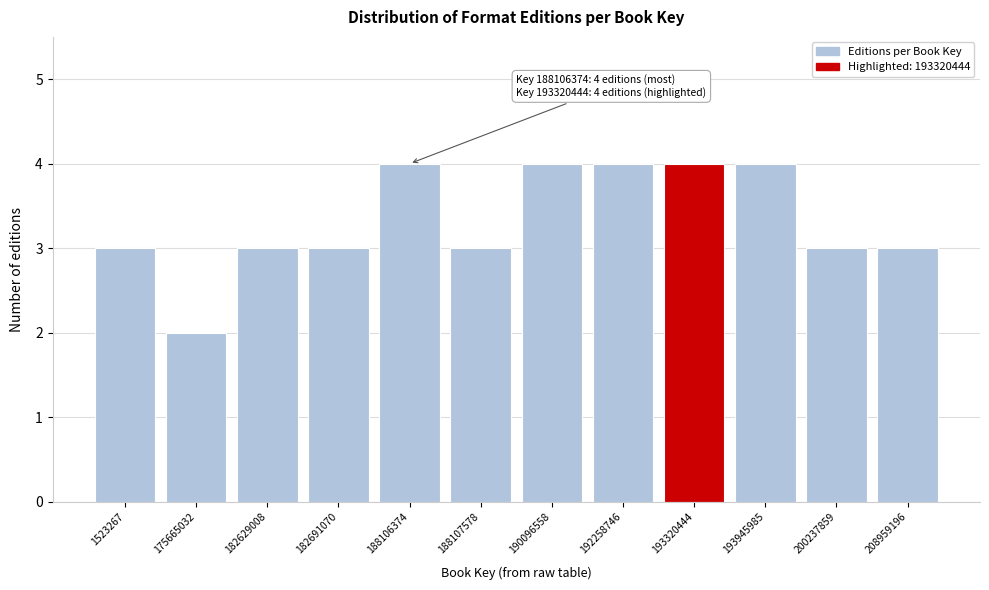

Reading right to left, what are all the values shown in this chart?

3	3	4	4	4	4	3	4	3	3	2	3